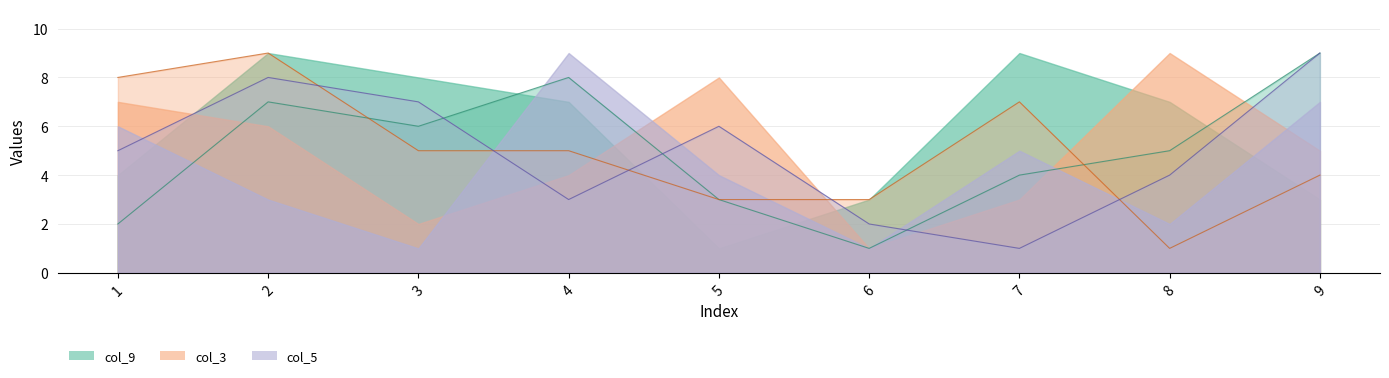

Which category has the highest value in the col_5 series?

9